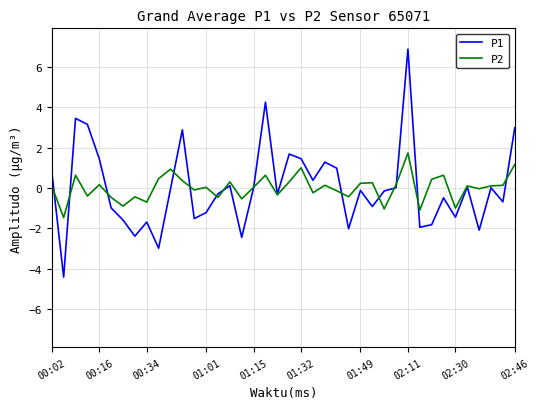

Which series has the largest range (max minus min)?

P1